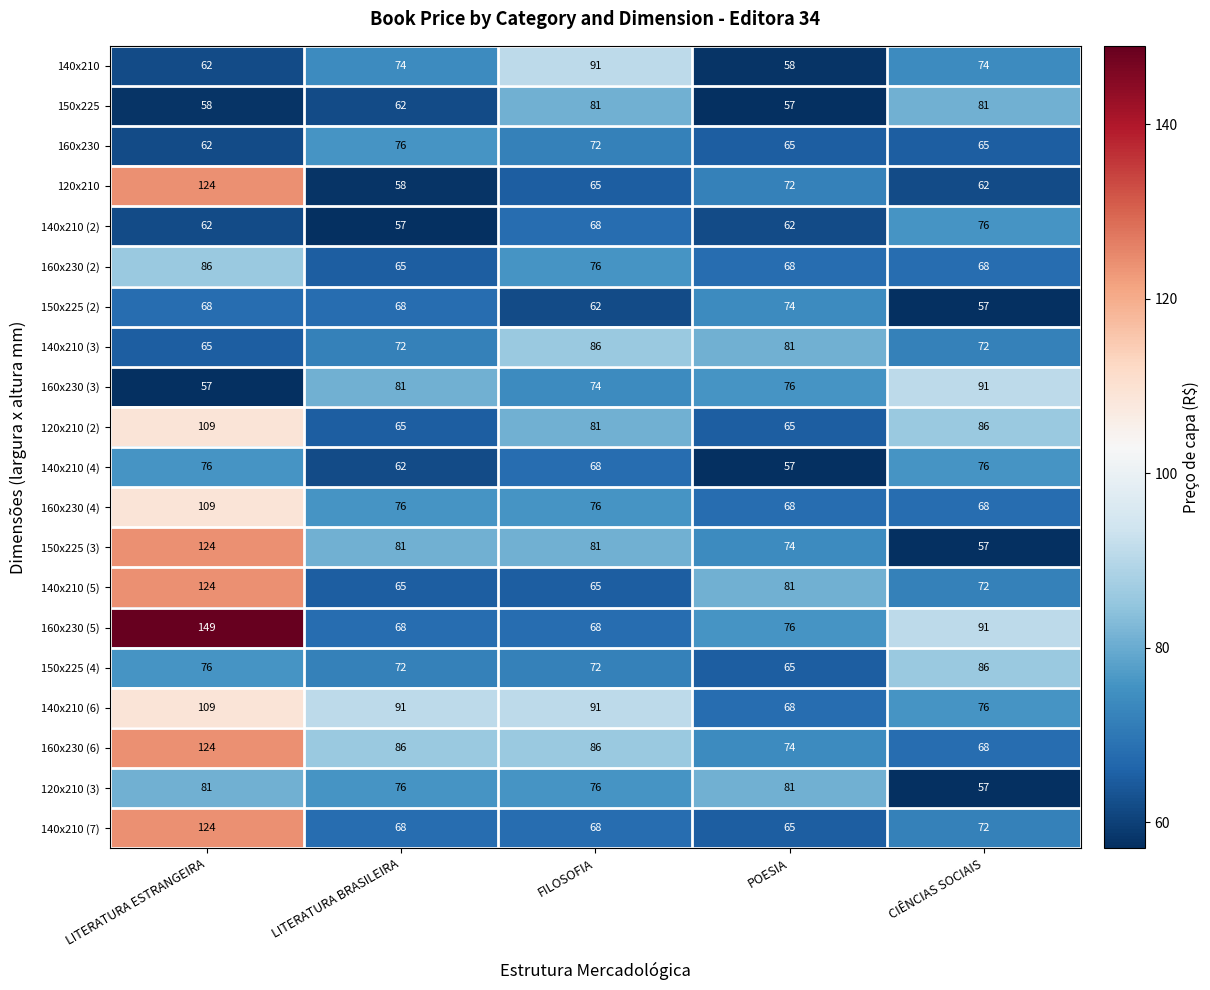

What is the total value across all series at POESIA?

1387